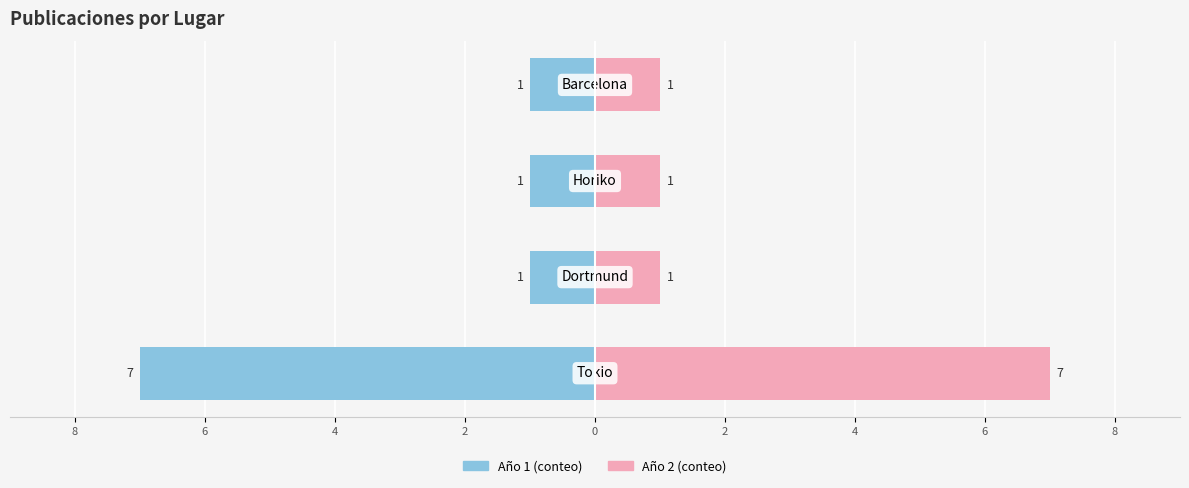

Rank the series by their average value, from lowest to highest.

Año 1, Año 2